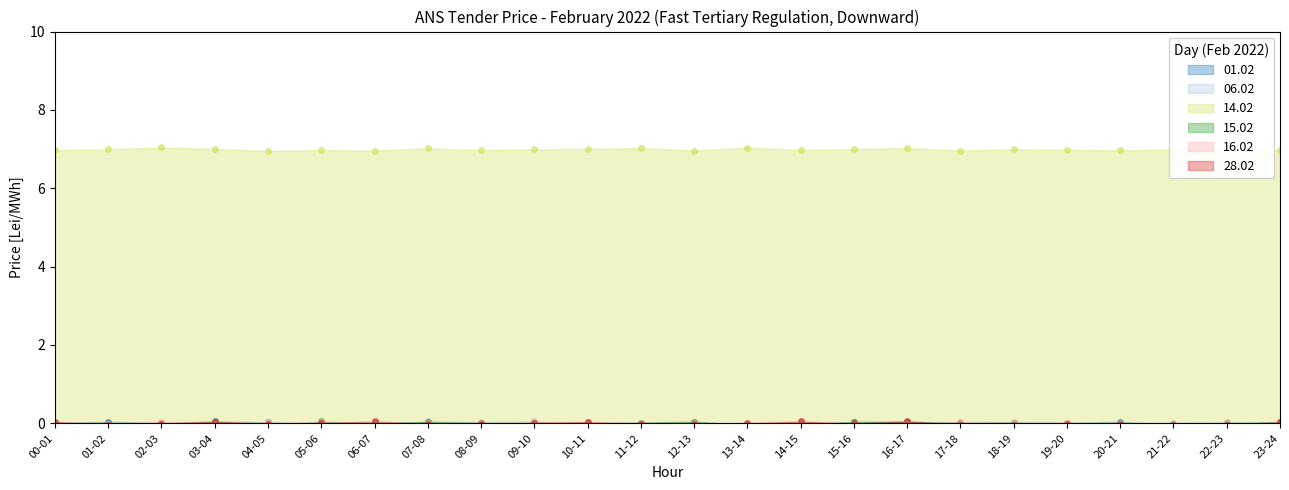

What is the maximum value shown in the chart?

7